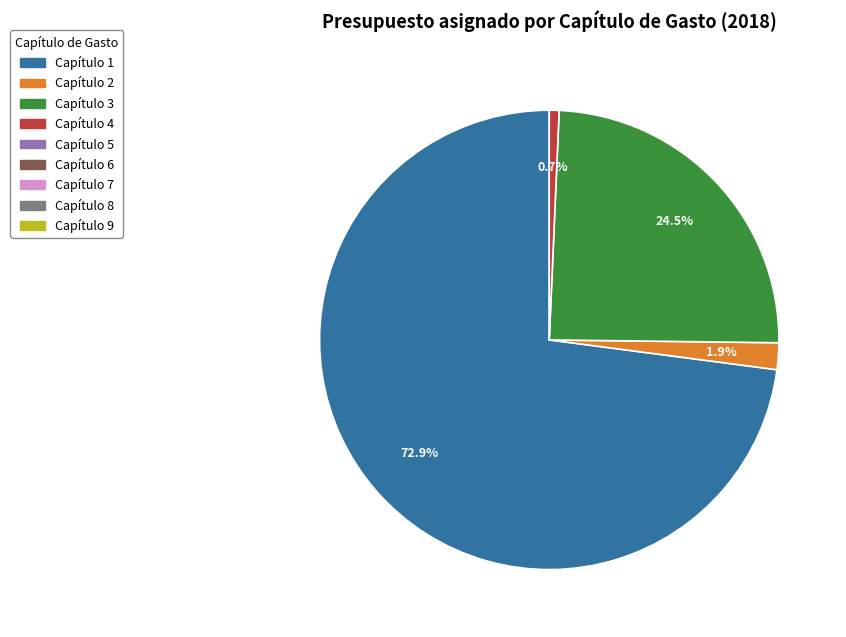

Rank the categories by value from lowest to highest.

Capítulo 5, Capítulo 6, Capítulo 7, Capítulo 8, Capítulo 9, Capítulo 4, Capítulo 2, Capítulo 3, Capítulo 1